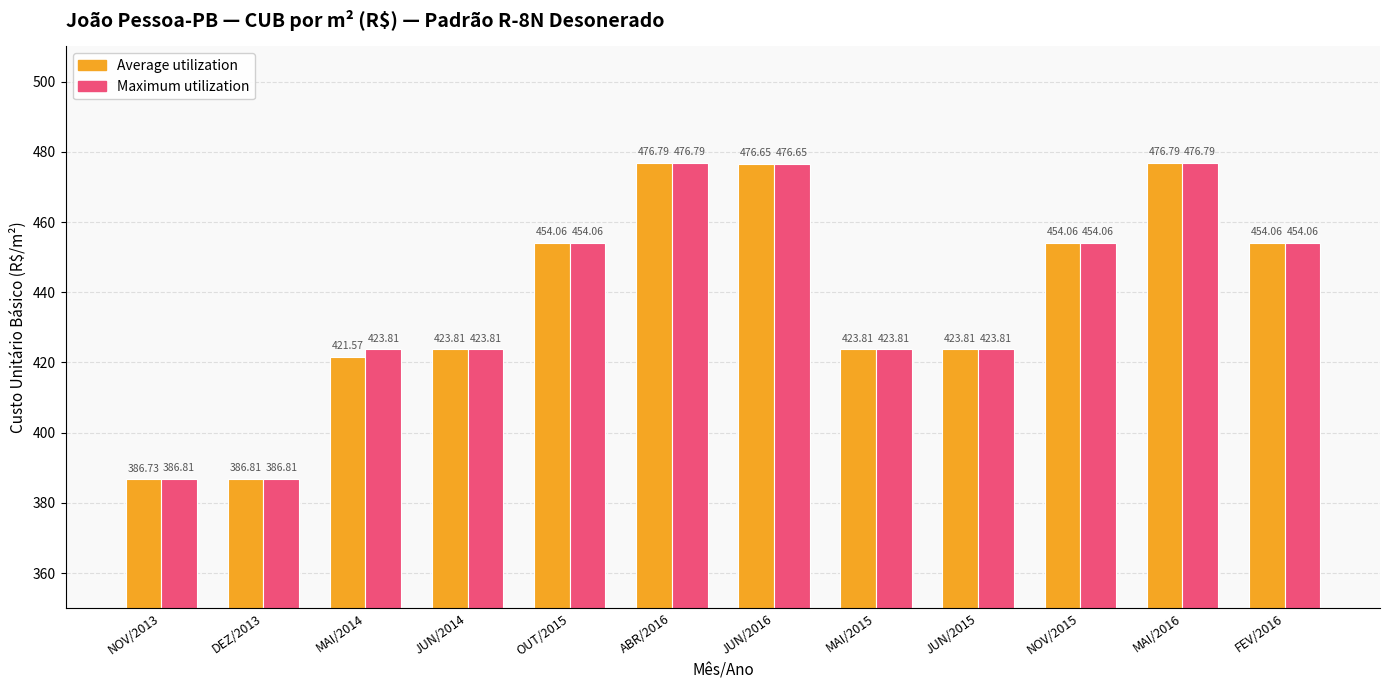

What is the label of the 3rd bar from the left?

MAI/2014